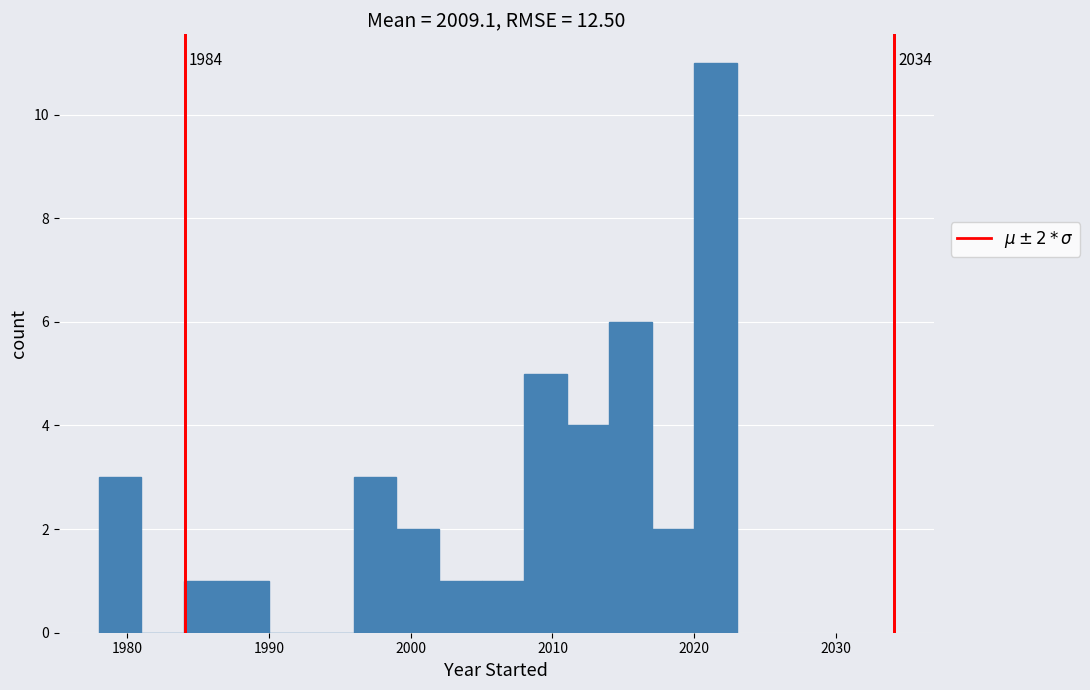

Around what value on the x-axis is the tallest bar? Give the approximate position of its centre, as read against the axis.

2022